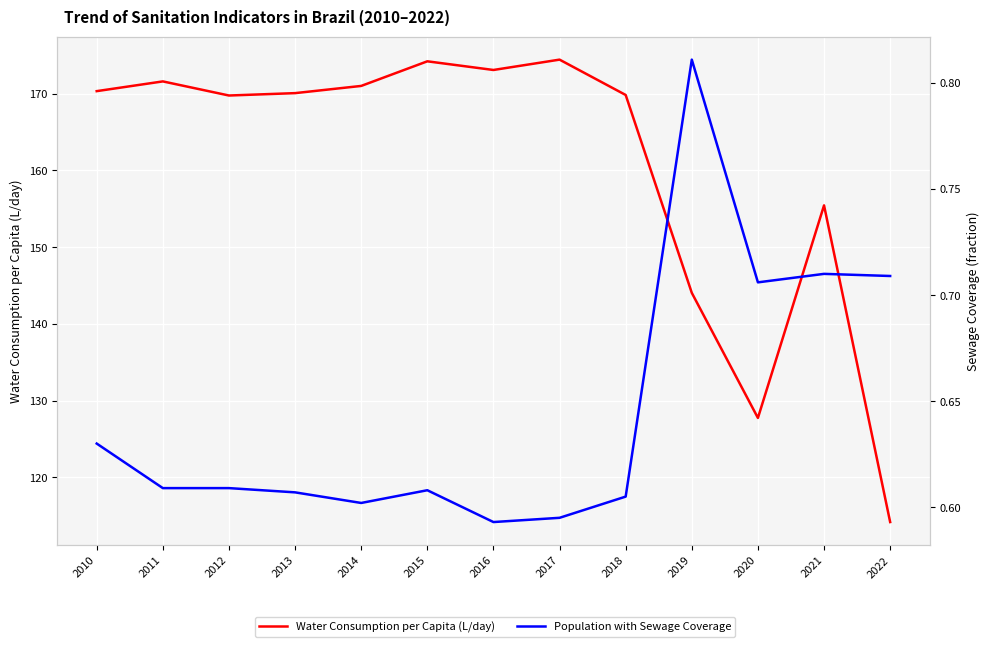

Which category has the highest value in the Population with Sewage Coverage series?

2019